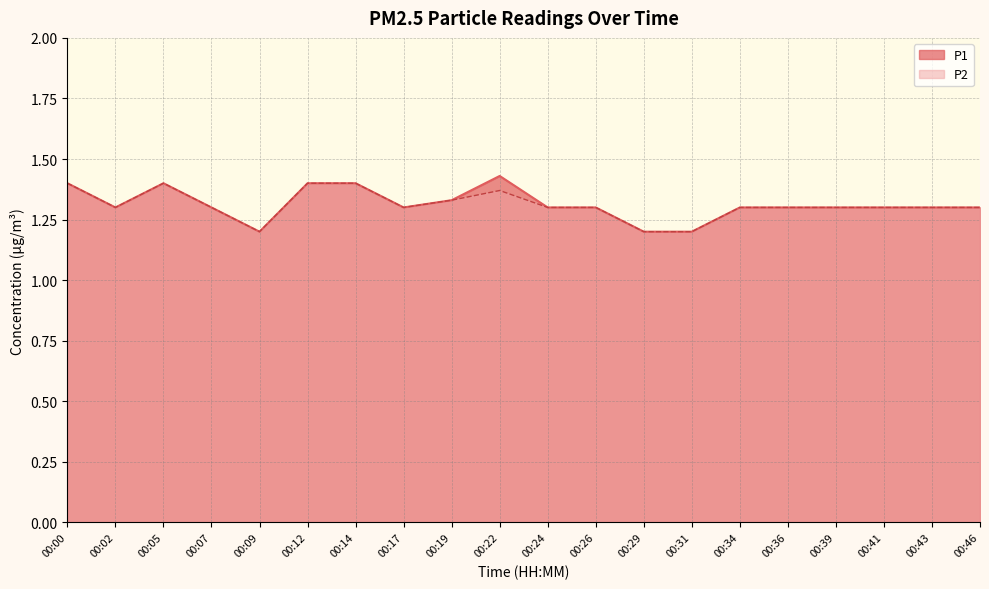

Between 00:12 and 00:14, which is larger?

00:12